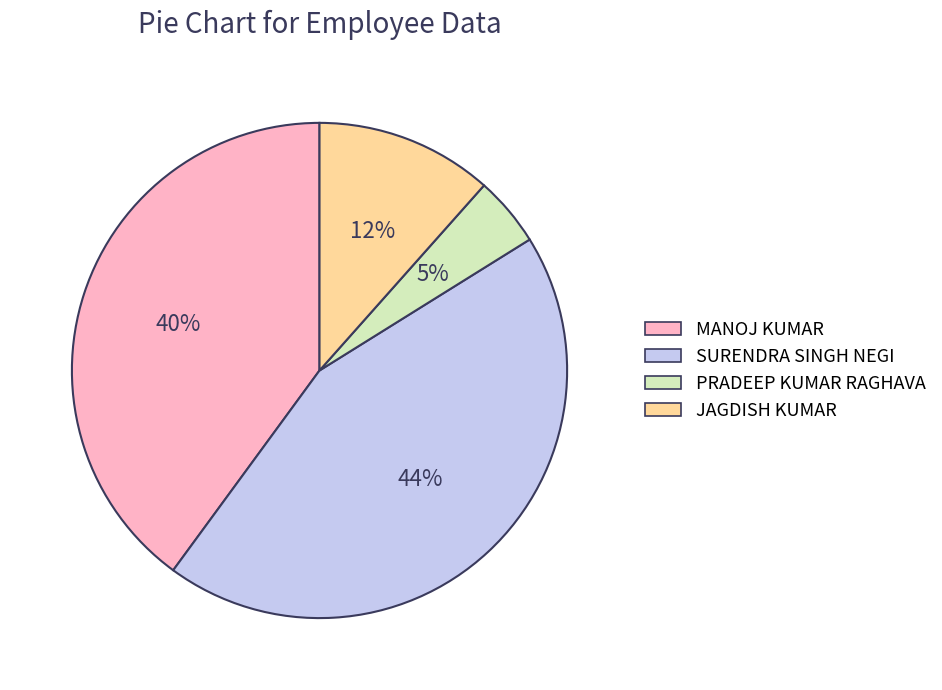

Combined, do MANOJ KUMAR and JAGDISH KUMAR account for over 50%?

Yes